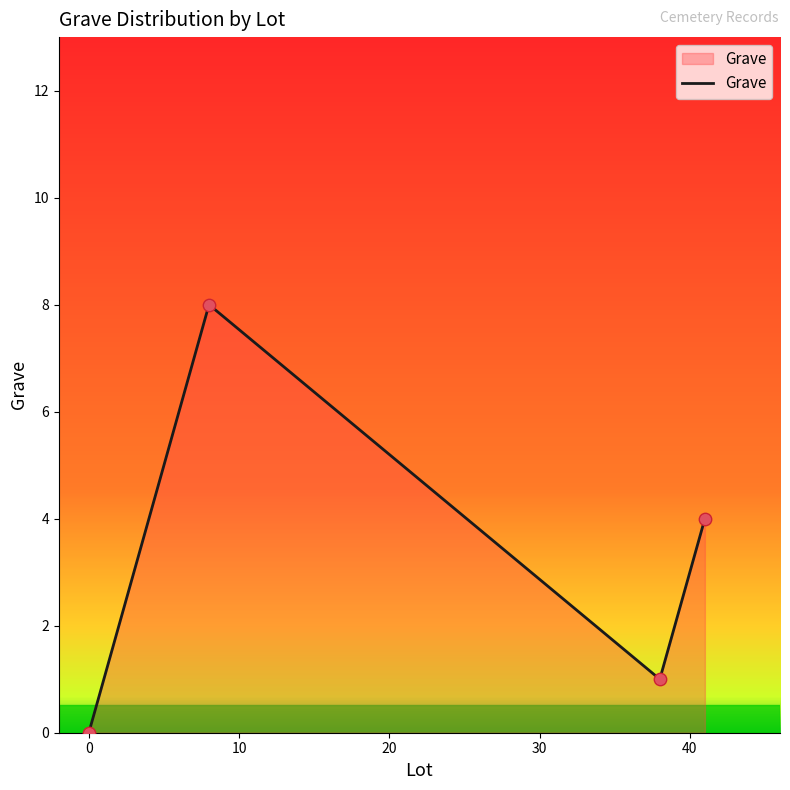

How many interior local valleys (lower than both neighbors) does the data have?

1